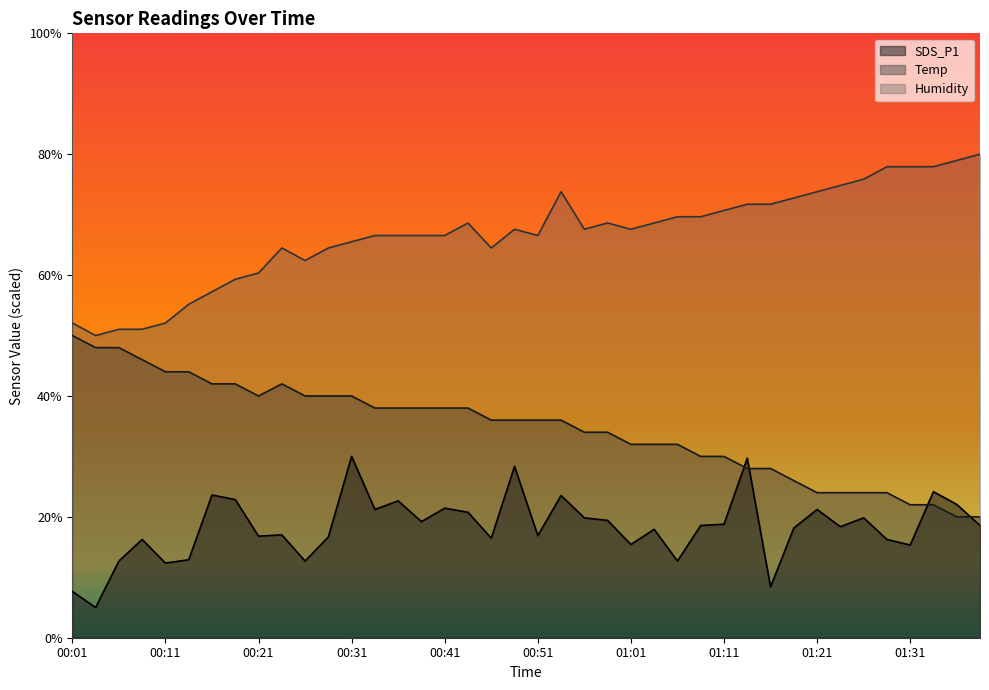

Reading left to right, list all the values displayed in this chart.

Temp: 00:01=50.0	00:03=48.0	00:06=48.0	00:08=46.0	00:11=44.0	00:13=44.0	00:16=42.0	00:18=42.0	00:21=40.0	00:23=42.0	00:26=40.0	00:28=40.0	00:31=40.0	00:33=38.0	00:36=38.0	00:38=38.0	00:41=38.0	00:43=38.0	00:46=36.0	00:49=36.0	00:51=36.0	00:53=36.0	00:56=34.0	00:59=34.0	01:01=32.0	01:03=32.0	01:06=32.0	01:08=30.0	01:11=30.0	01:14=28.0	01:16=28.0	01:19=26.0	01:21=24.0	01:24=24.0	01:26=24.0	01:29=24.0	01:31=22.0	01:34=22.0	01:36=20.0	01:39=20.0
Humidity: 00:01=52.1	00:03=50.0	00:06=51.0	00:08=51.0	00:11=52.1	00:13=55.2	00:16=57.2	00:18=59.3	00:21=60.3	00:23=64.5	00:26=62.4	00:28=64.5	00:31=65.5	00:33=66.6	00:36=66.6	00:38=66.6	00:41=66.6	00:43=68.6	00:46=64.5	00:49=67.6	00:51=66.6	00:53=73.8	00:56=67.6	00:59=68.6	01:01=67.6	01:03=68.6	01:06=69.7	01:08=69.7	01:11=70.7	01:14=71.7	01:16=71.7	01:19=72.8	01:21=73.8	01:24=74.8	01:26=75.9	01:29=77.9	01:31=77.9	01:34=77.9	01:36=79.0	01:39=80.0
SDS_P1: 00:01=7.6	00:03=5.0	00:06=12.7	00:08=16.3	00:11=12.4	00:13=12.9	00:16=23.6	00:18=22.9	00:21=16.8	00:23=17.0	00:26=12.7	00:28=16.7	00:31=30.0	00:33=21.2	00:36=22.6	00:38=19.2	00:41=21.4	00:43=20.8	00:46=16.5	00:49=28.4	00:51=16.9	00:53=23.5	00:56=19.8	00:59=19.4	01:01=15.4	01:03=17.9	01:06=12.7	01:08=18.6	01:11=18.8	01:14=29.7	01:16=8.4	01:19=18.2	01:21=21.2	01:24=18.4	01:26=19.8	01:29=16.3	01:31=15.3	01:34=24.2	01:36=22.1	01:39=18.6